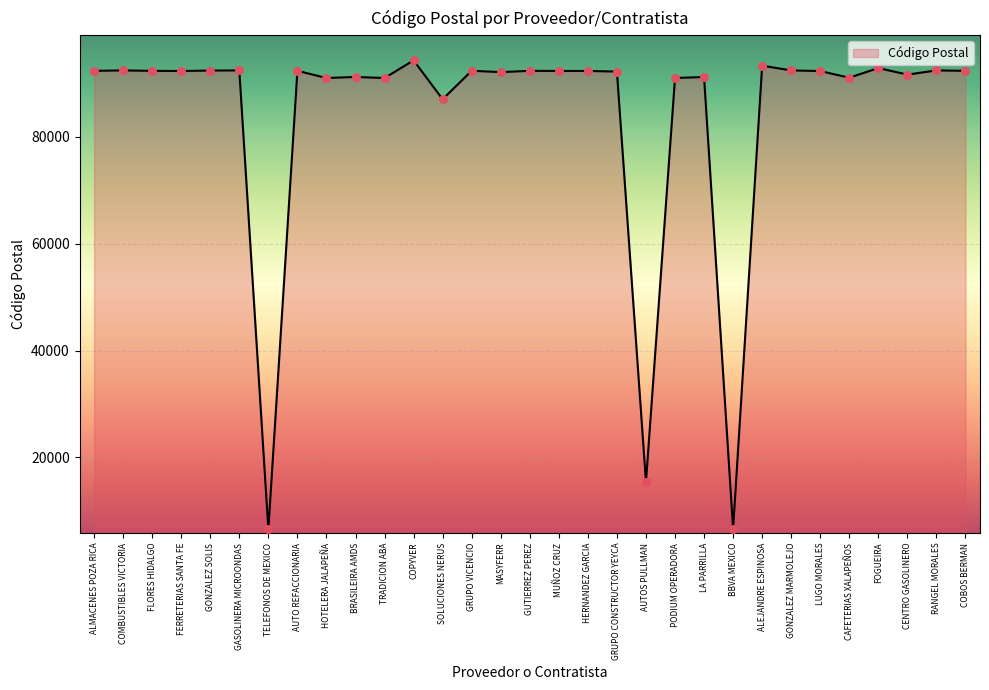

Between GONZALEZ SOLIS and TELEFONOS DE MEXICO, which is larger?

GONZALEZ SOLIS